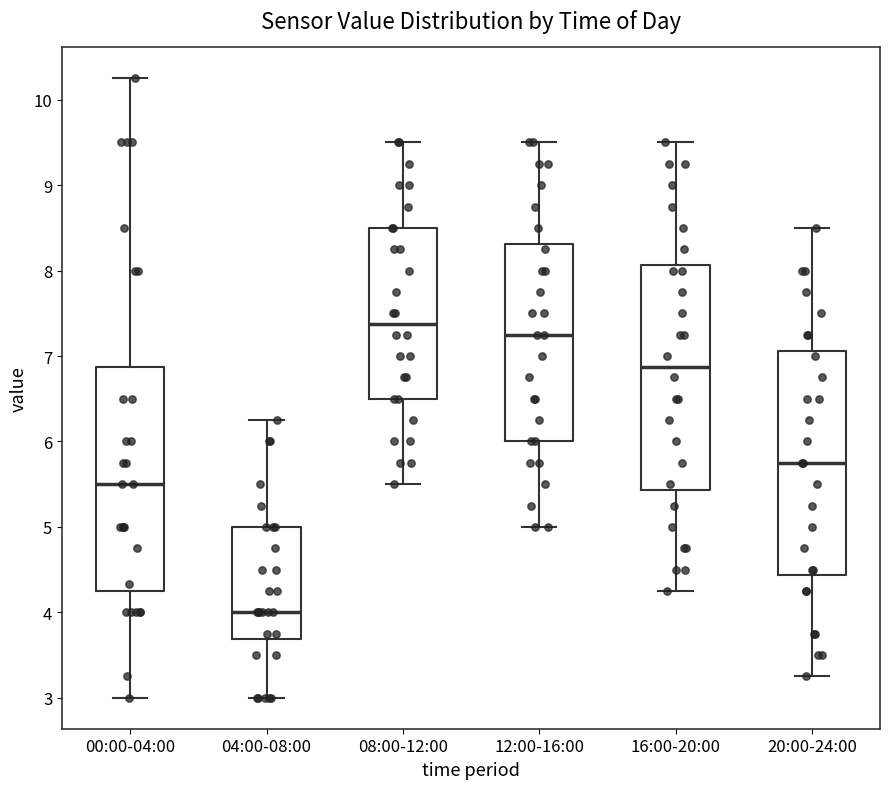

Where does the lower whisker of the box for 00:00-04:00 end on the y-axis? The values are not printed on the chart, so give them approximately, as read against the axis.

3.0